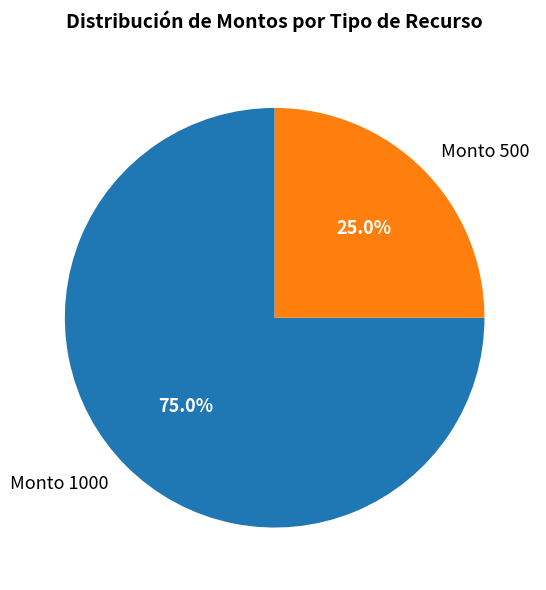

Is there a majority slice in this chart?

Yes